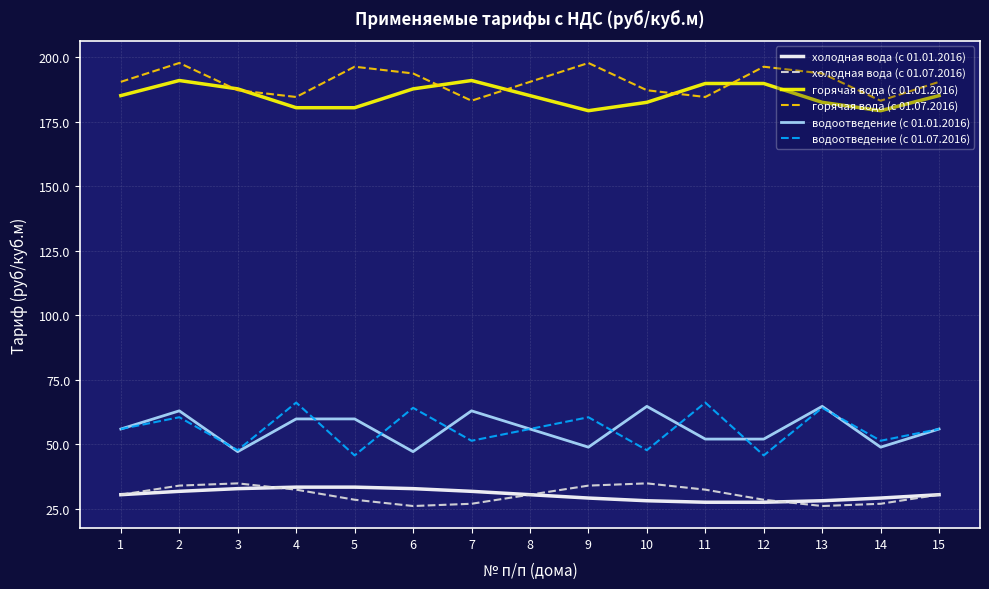

At which category is the sum across all series the highest?

2